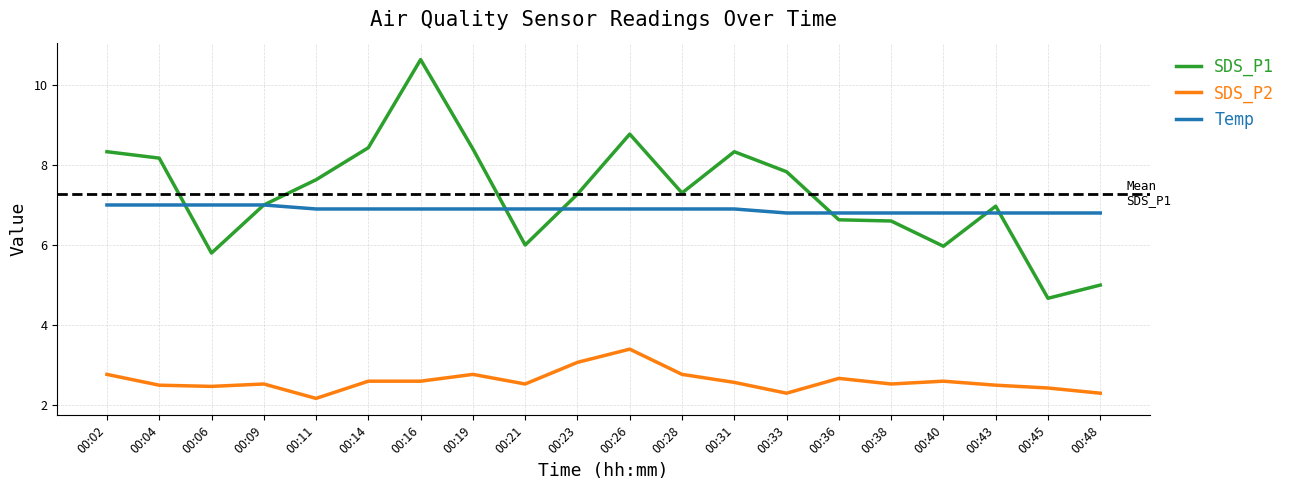

What is the sum of all SDS_P2 values?

52.1